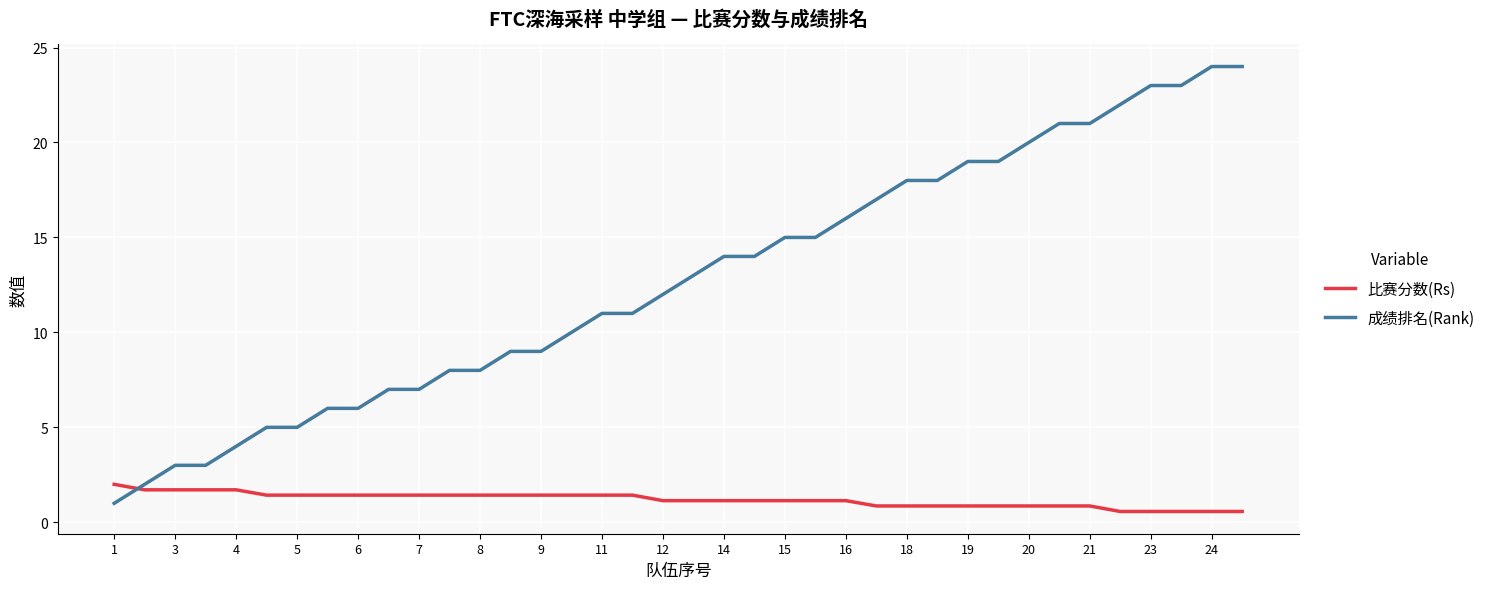

Which series has the largest range (max minus min)?

成绩排名(Rank)